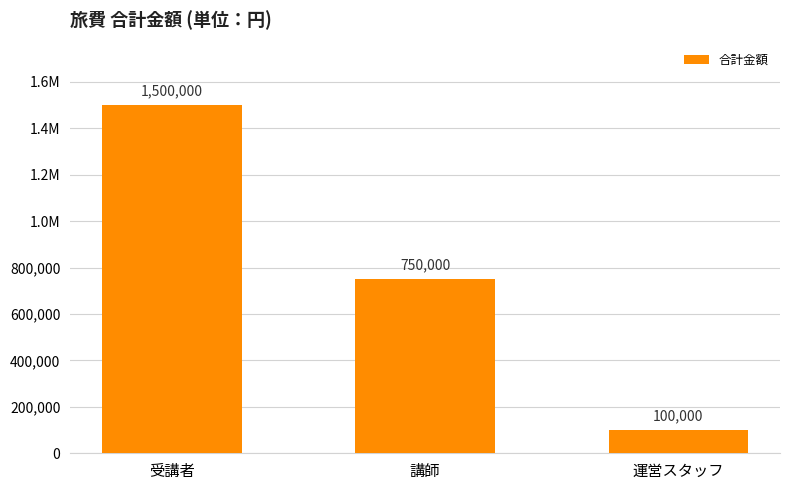

What is the change in value from 受講者 to 講師?

-750000